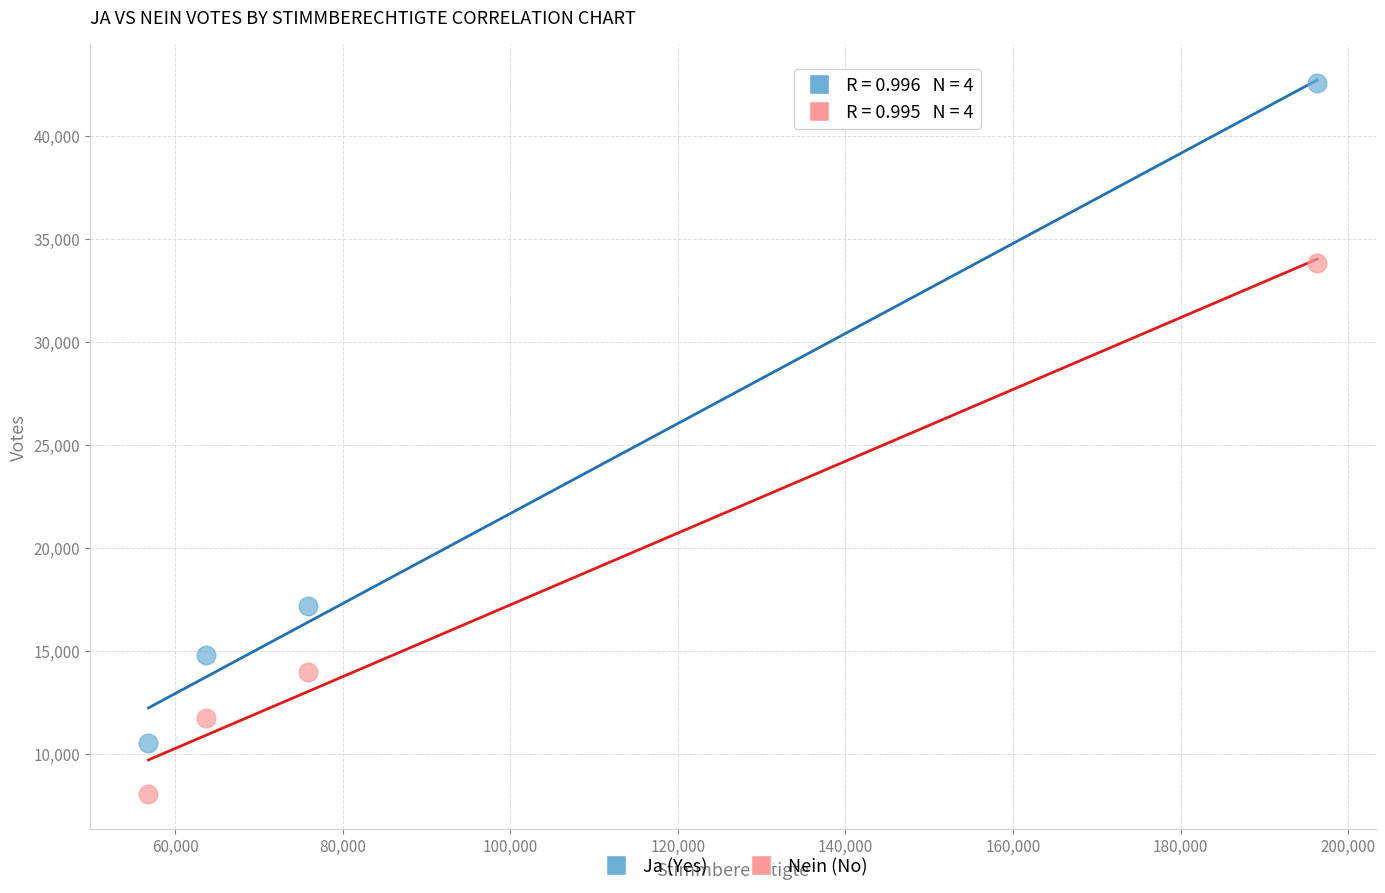

Across all data points, what is the range of Y values (max minus min)?

34478